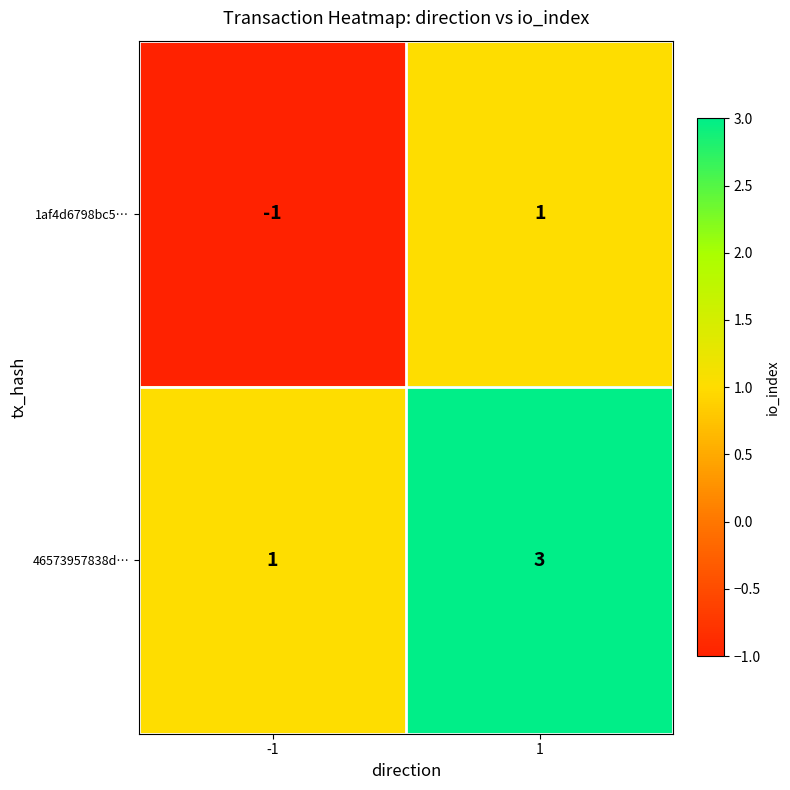

At 1, list the series in order from smallest to largest.

1af4d6798bc5…, 46573957838d…